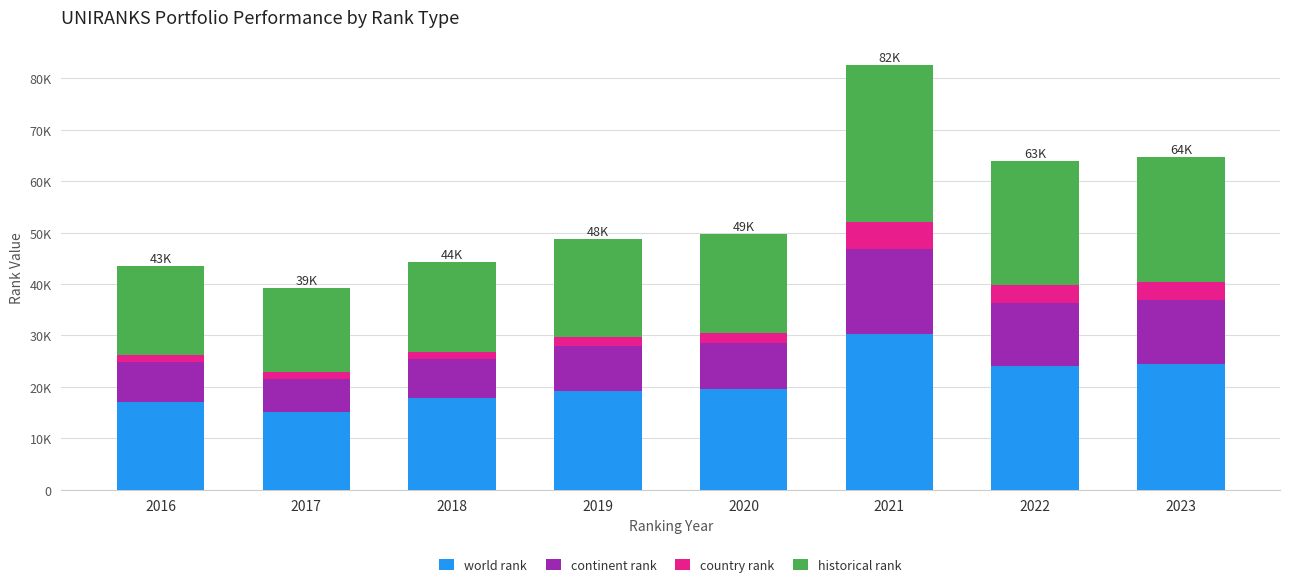

Are the bars horizontal?

No